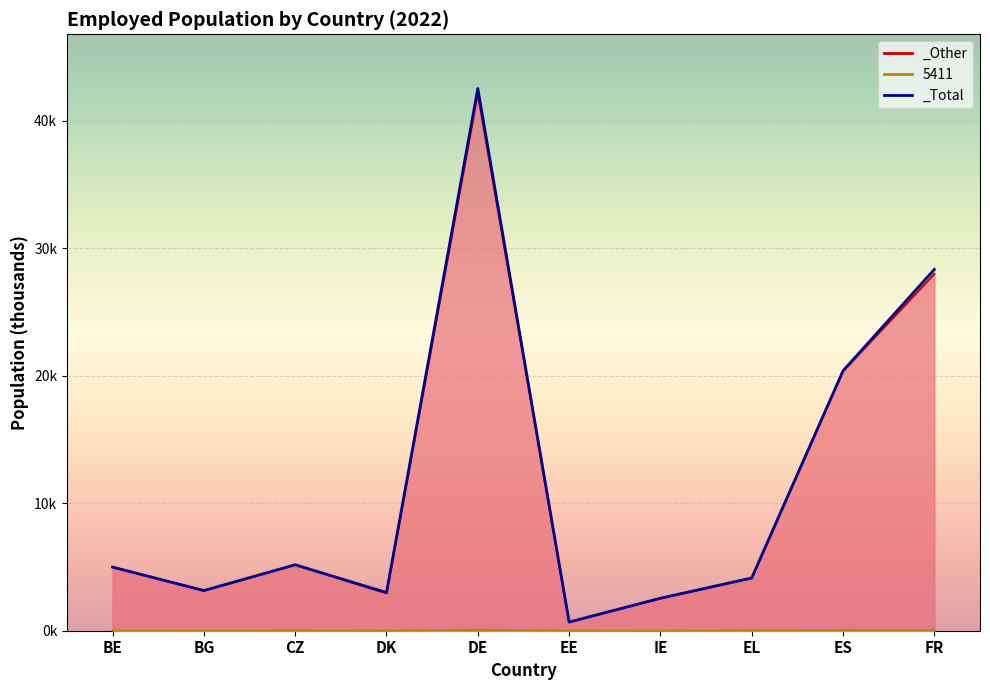

What is the label of the 1st point from the left?

BE